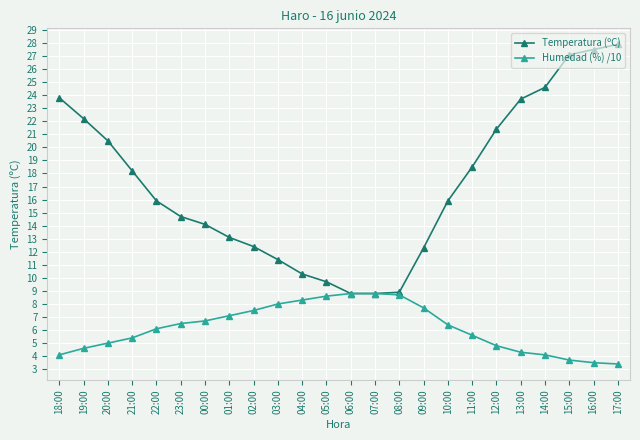

What is the minimum value for Temperatura (ºC)?

8.8